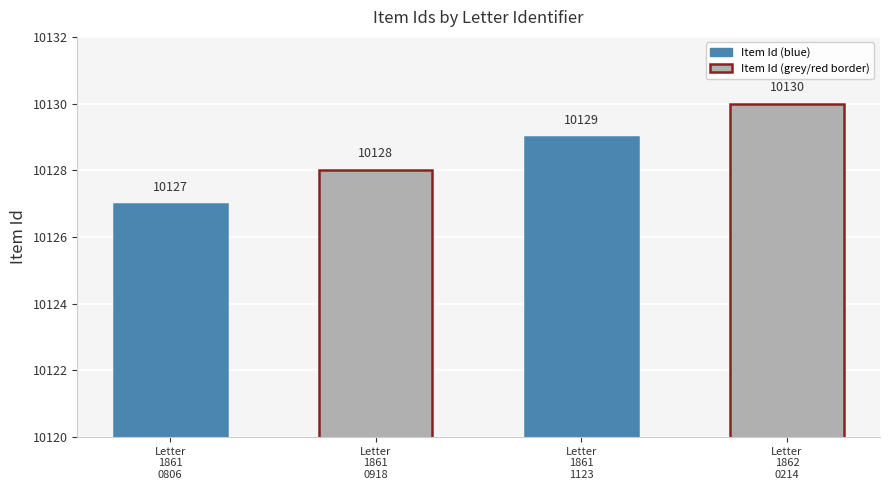

What position from the left is Ms2018_016_HarrisJoseph_Letter_1861_1123?

3